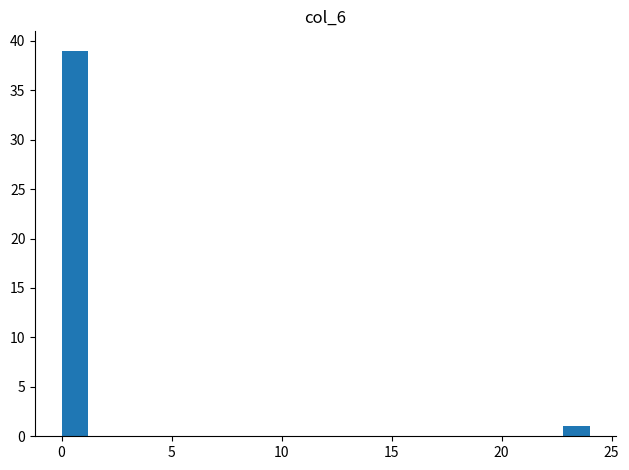

Around what value on the x-axis is the tallest bar? Give the approximate position of its centre, as read against the axis.

0.5